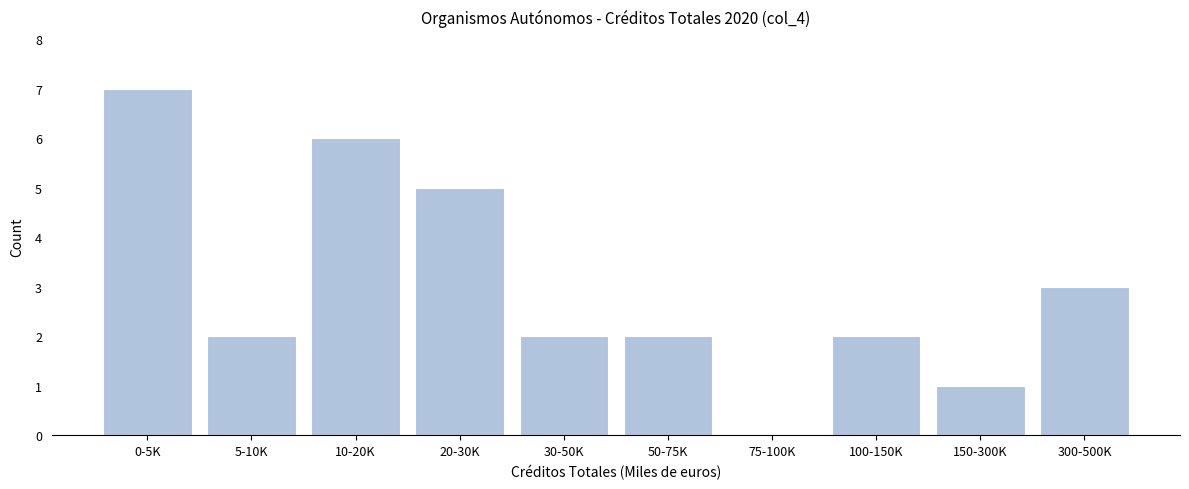

Reading left to right, transcribe all the data shown in this chart.

0-5K=7	5-10K=2	10-20K=6	20-30K=5	30-50K=2	50-75K=2	75-100K=0	100-150K=2	150-300K=1	300-500K=3